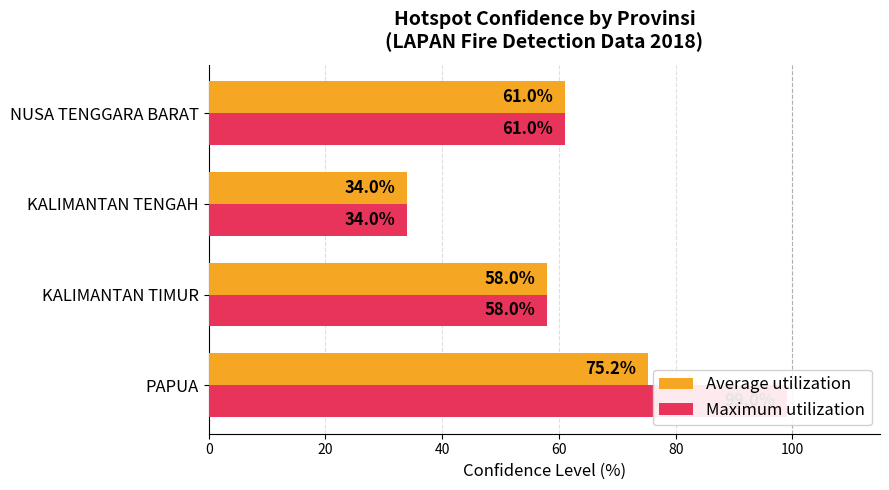

What is the value of the Maximum utilization bar at the 2nd from the left?

58.0